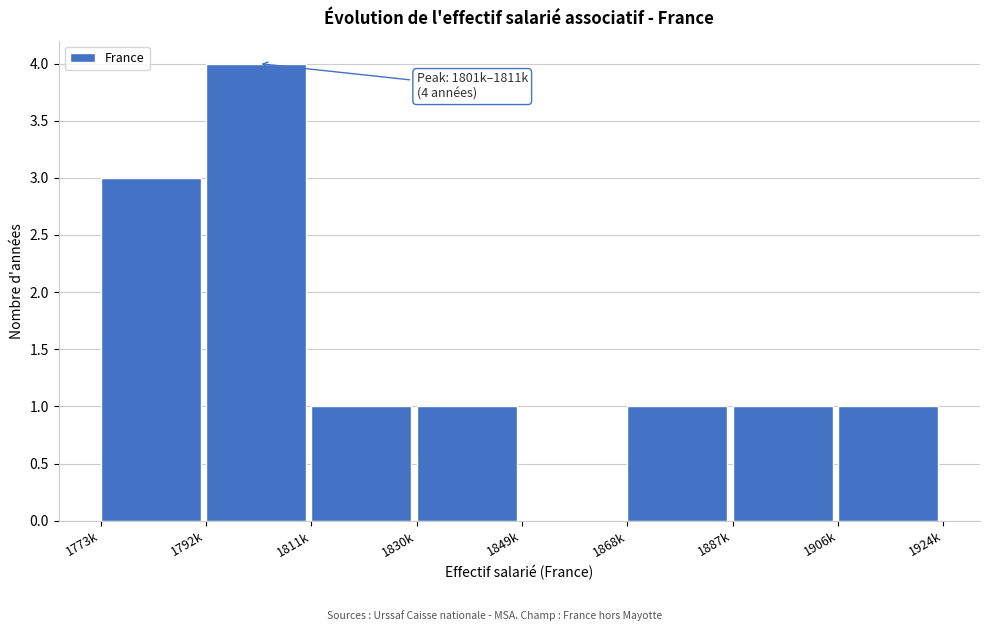

Reading left to right, what are all the values shown in this chart?

1773k=3	1792k=4	1811k=1	1830k=1	1849k=0	1868k=1	1887k=1	1906k=1